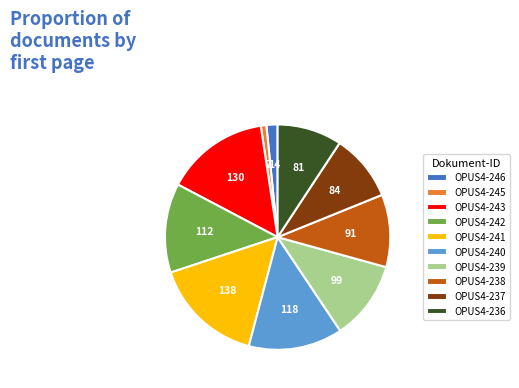

Combined, do OPUS4-243 and OPUS4-239 account for over 50%?

No